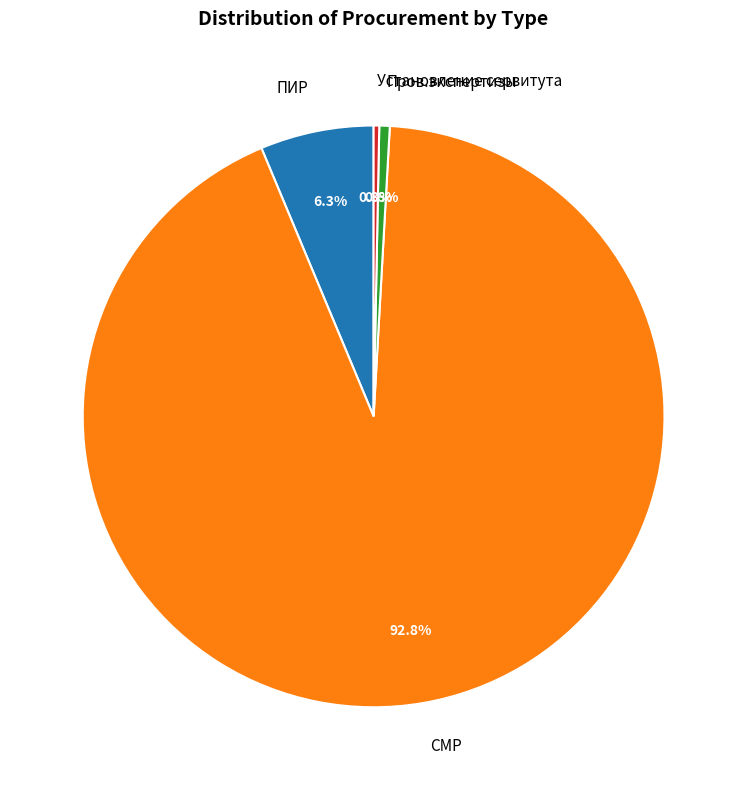

Combined, do СМР and Установление сервитута account for over 50%?

Yes